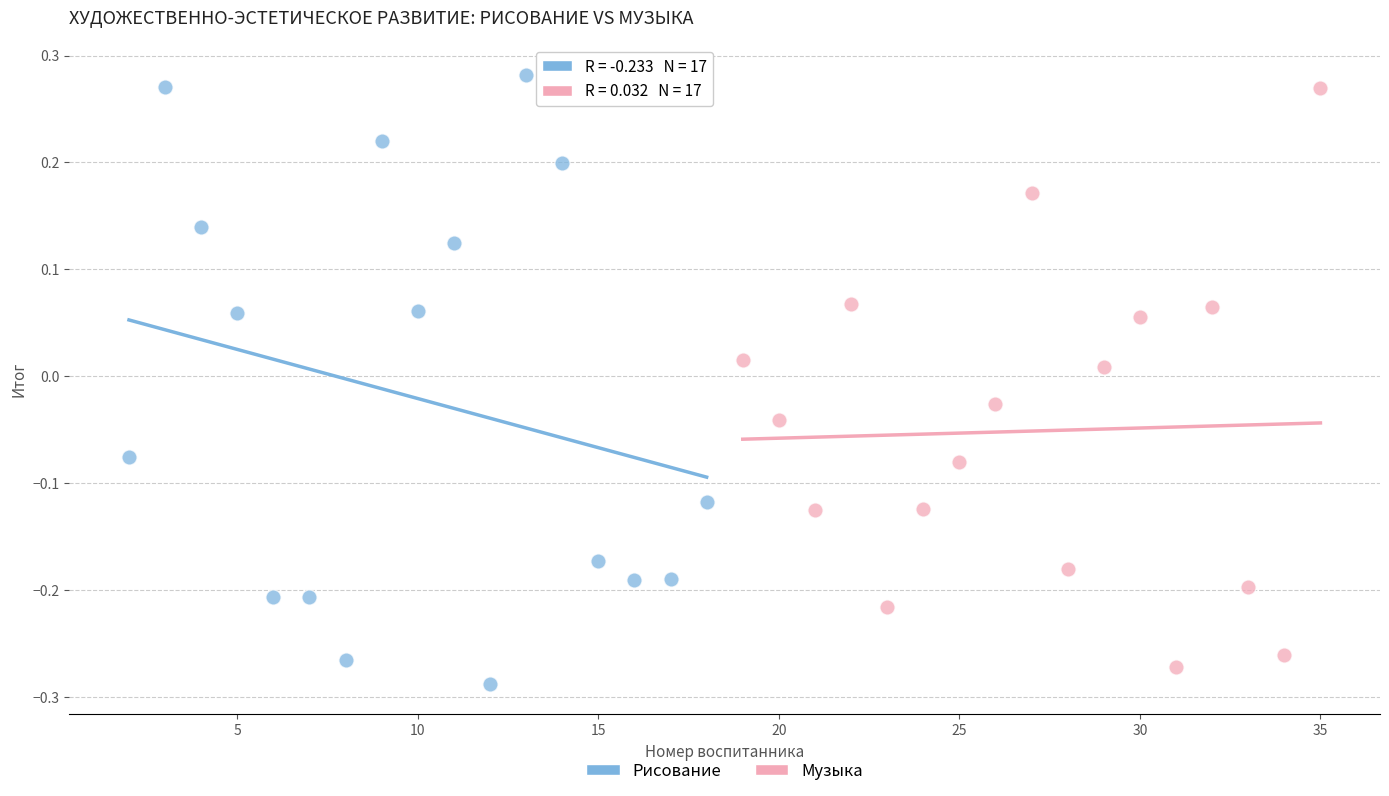

Which series reaches the minimum Y coordinate?

Рисование